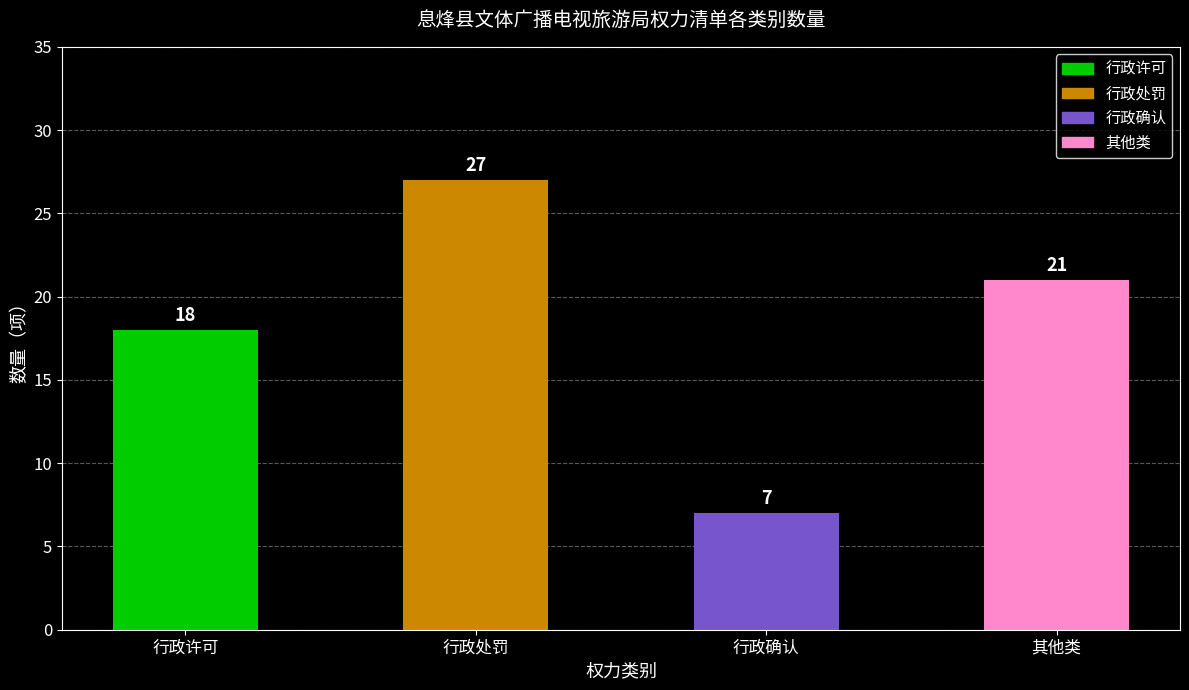

What is the ratio of the value at 行政许可 to the value at 行政确认?

2.6